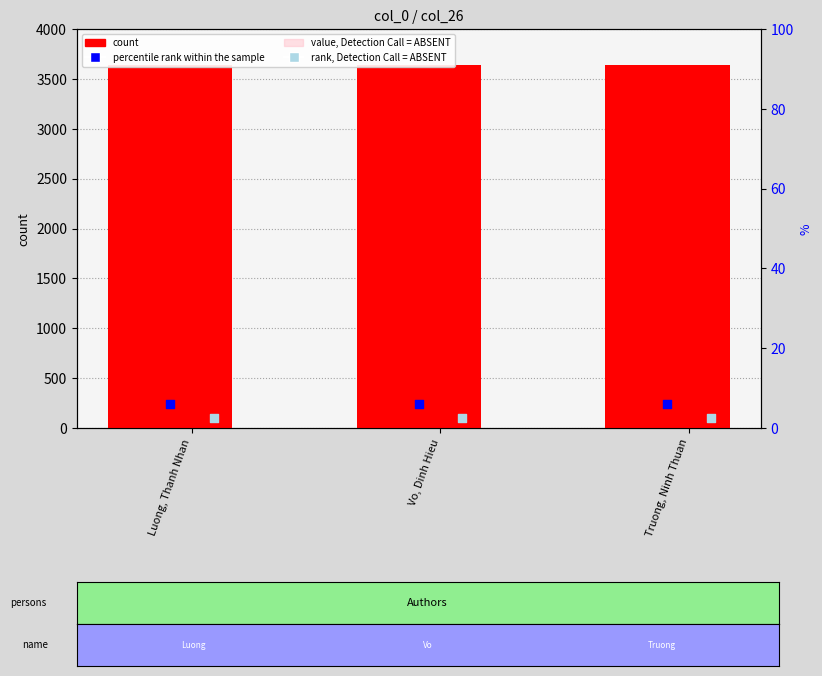

Which series contains the lowest Y value?

rank, Detection Call = ABSENT